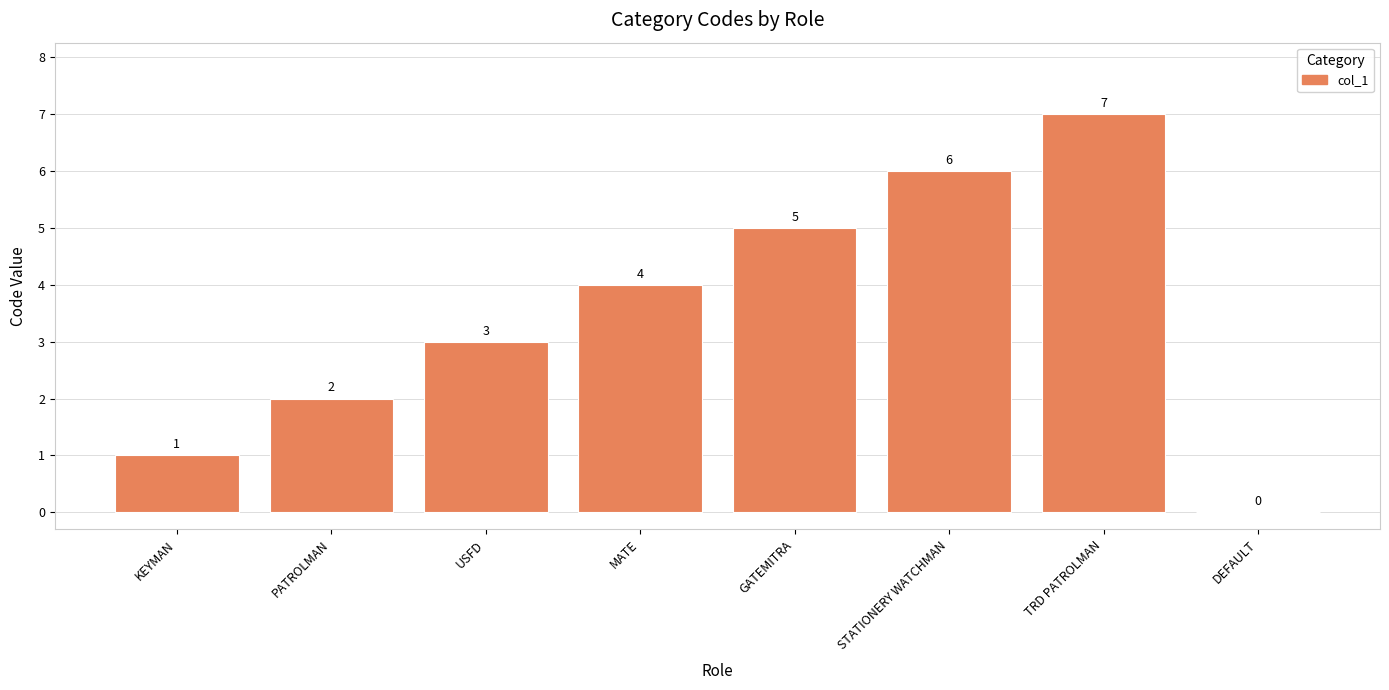

The chart shows a value of 0 at DEFAULT. True or false?

True